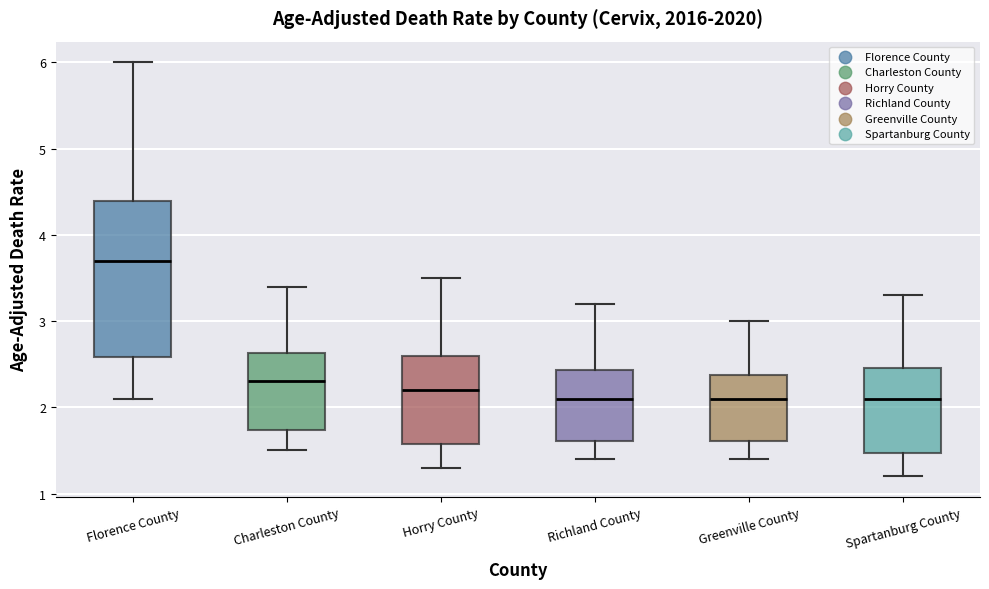

Which box is the tallest, from its lower edge to its upper edge?

Florence County